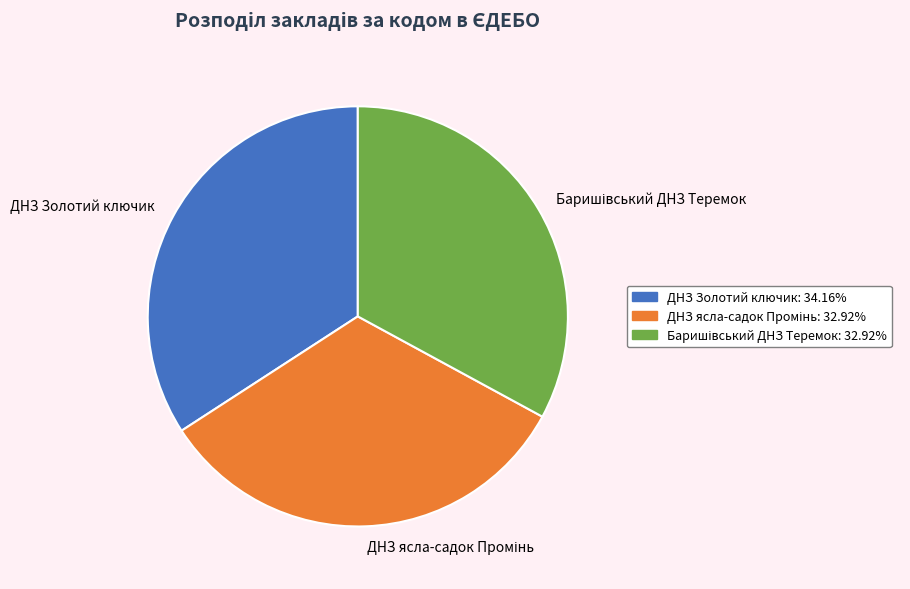

What is the largest slice in the pie chart?

ДНЗ Золотий ключик